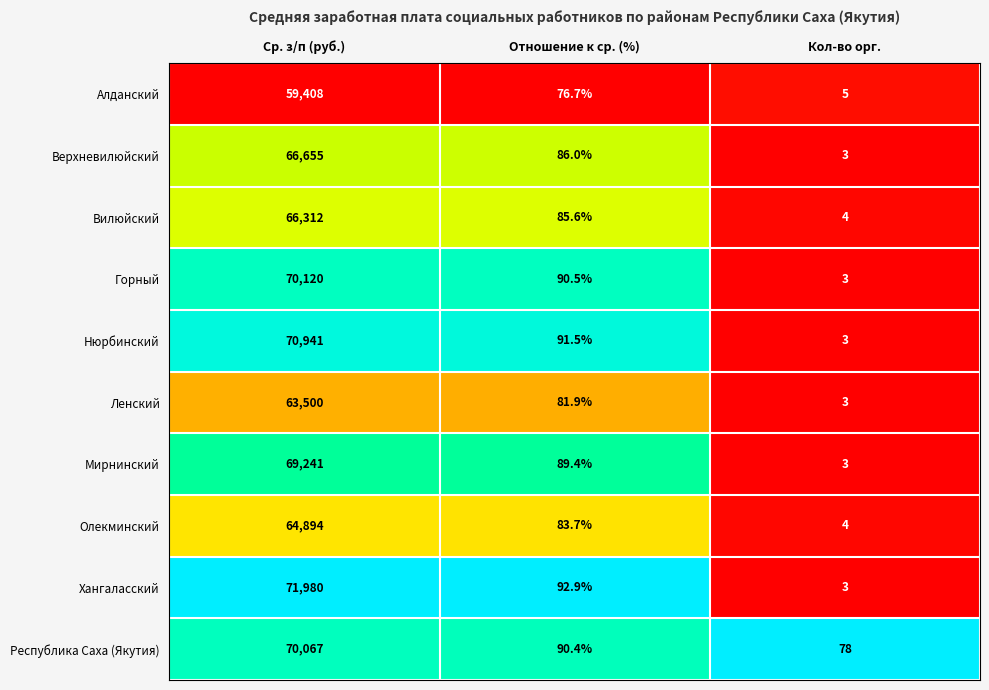

Between Отношение к ср. (%) and Кол-во орг., which series saw the biggest shift?

Хангаласский